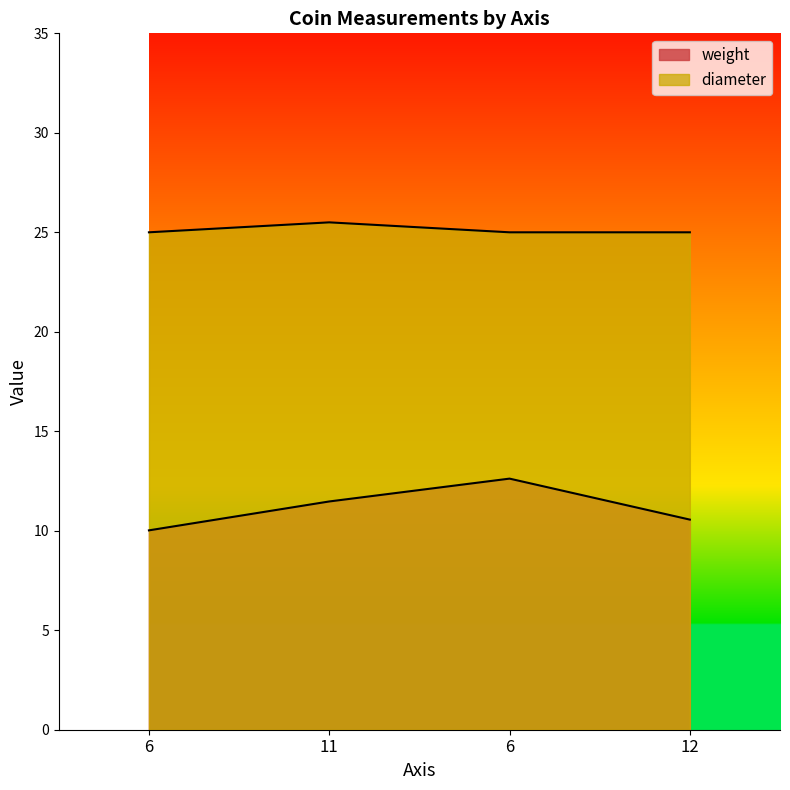

What is the value of the weight point at the 1st from the left?

10.0